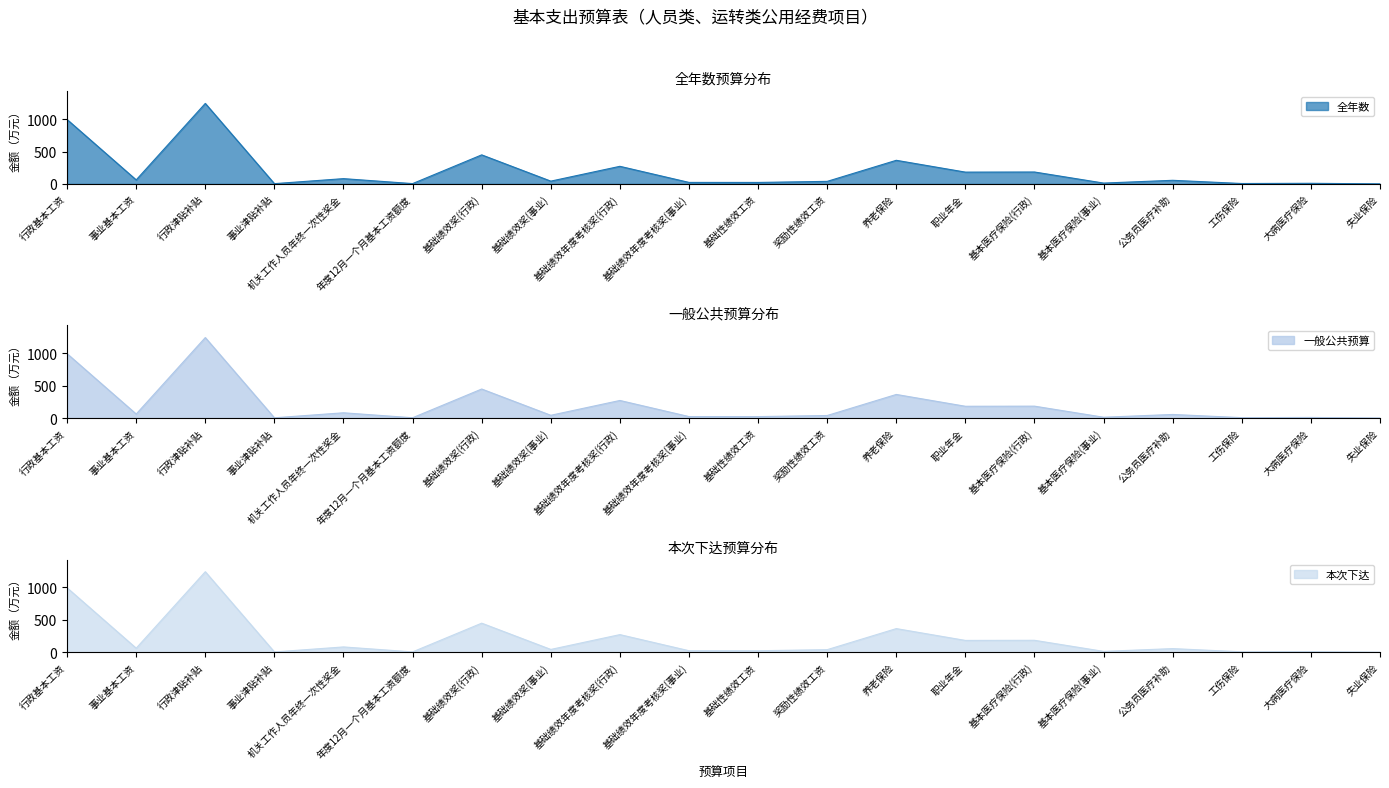

Rank the series at 基础绩效奖(行政) from lowest to highest value.

全年数, 一般公共预算, 本次下达